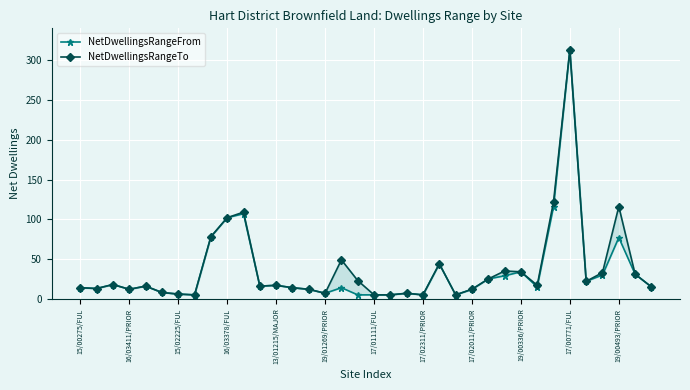

True or false: NetDwellingsRangeTo and NetDwellingsRangeFrom intersect in this chart.

False